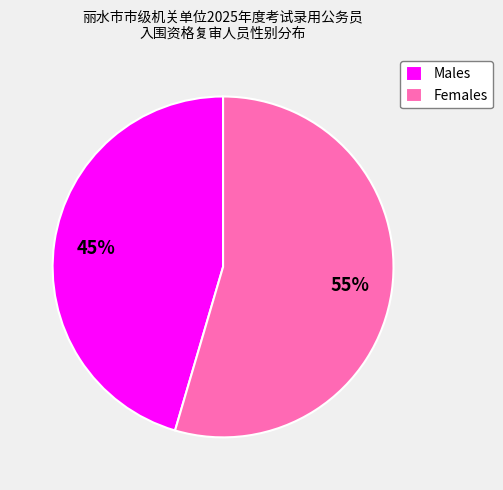

Which slice represents more than half of the pie?

Females